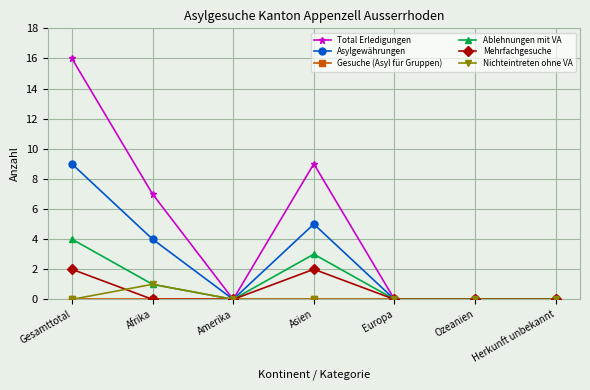

True or false: Total Erledigungen has more than 2 interior local peaks.

False